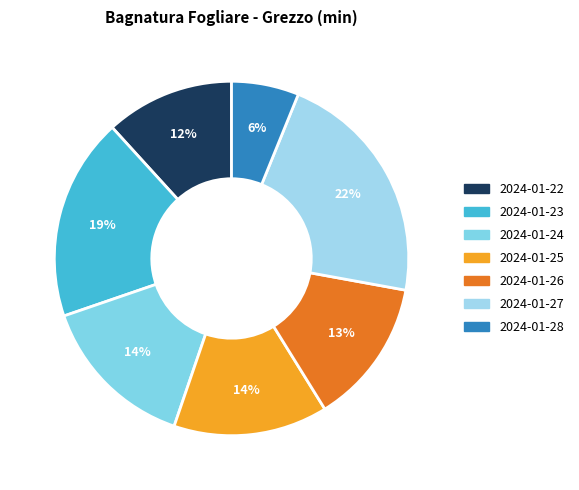

The 2024-01-23 slice represents 9% of the pie. True or false?

False